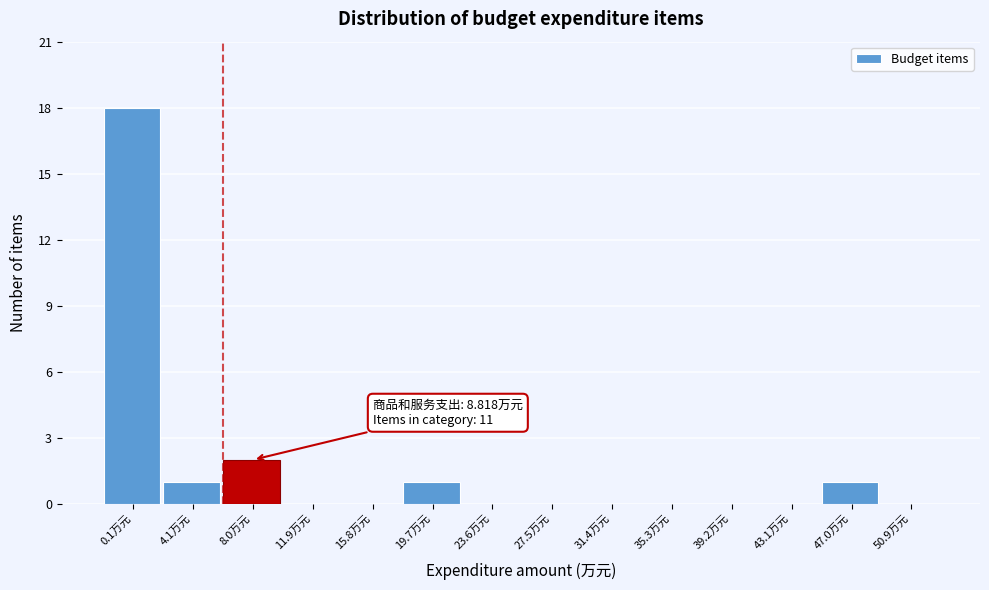

Reading right to left, list all the values displayed in this chart.

50.9万元=0	47.0万元=1	43.1万元=0	39.2万元=0	35.3万元=0	31.4万元=0	27.5万元=0	23.6万元=0	19.7万元=1	15.8万元=0	11.9万元=0	8.0万元=2	4.1万元=1	0.1万元=18